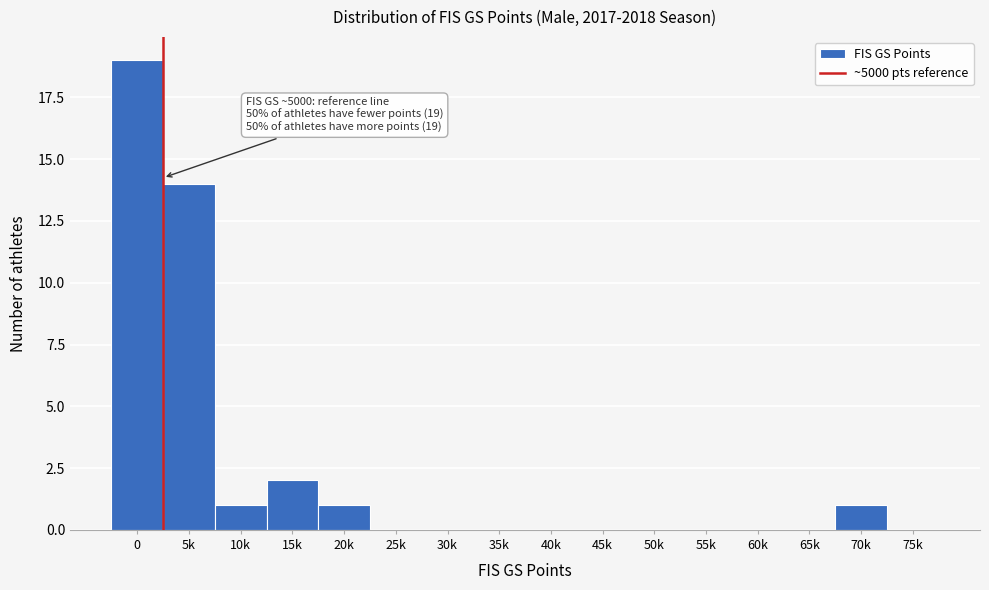

Reading left to right, what are all the values shown in this chart?

0=19	5k=14	10k=1	15k=2	20k=1	25k=0	30k=0	35k=0	40k=0	45k=0	50k=0	55k=0	60k=0	65k=0	70k=1	75k=0